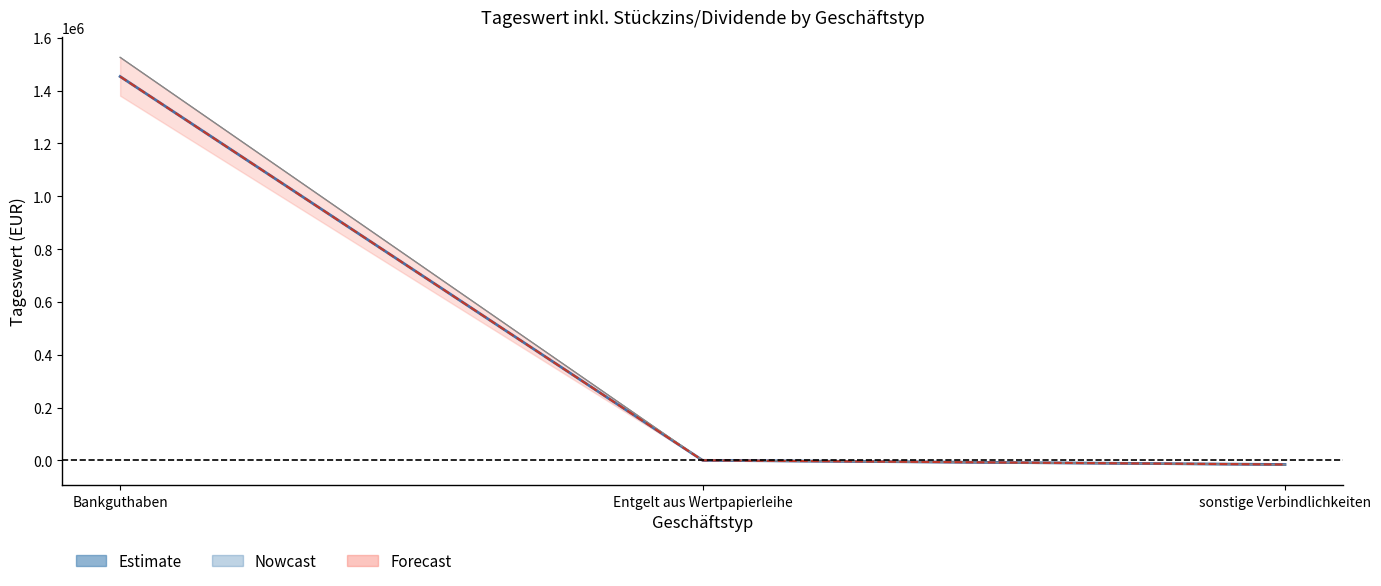

Is it true that Tageswert Nominalwhg. equals 1453110.0 at Bankguthaben?

True